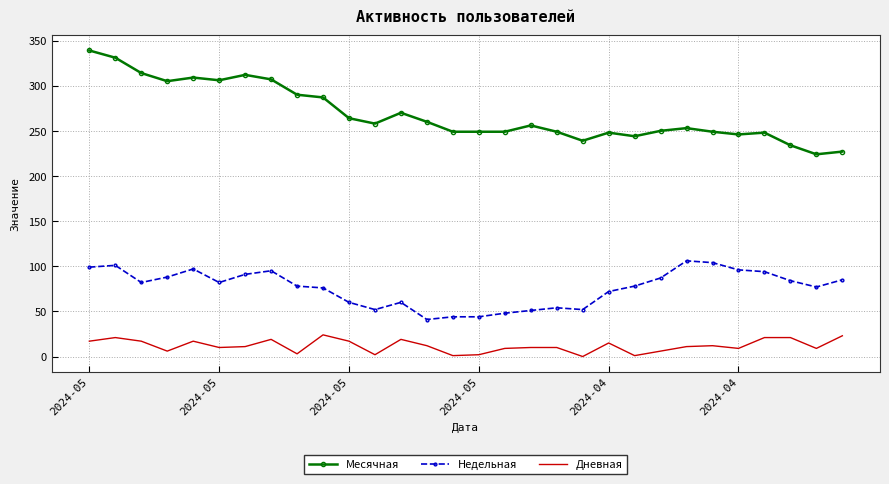

What are all the series names shown in the legend?

Месячная, Недельная, Дневная